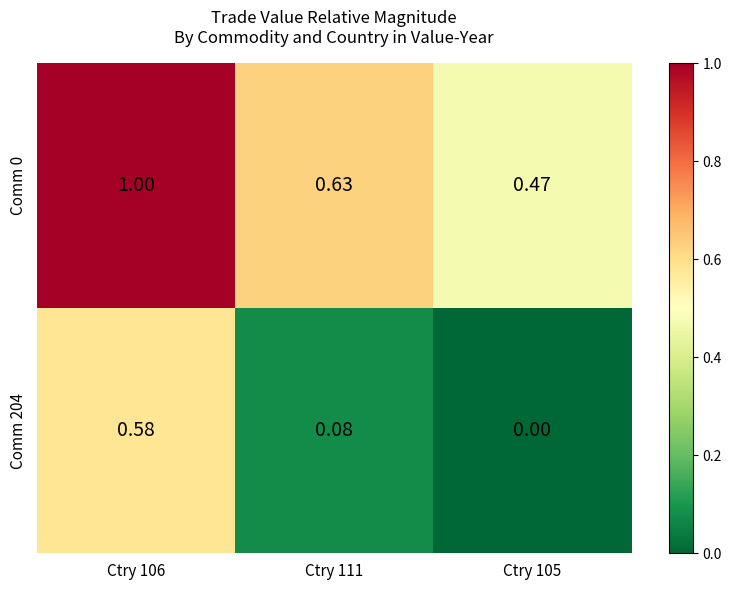

Reading right to left, list all the values displayed in this chart.

Comm 0: Ctry 105=0.5	Ctry 111=0.6	Ctry 106=1.0
Comm 204: Ctry 105=0.0	Ctry 111=0.1	Ctry 106=0.6